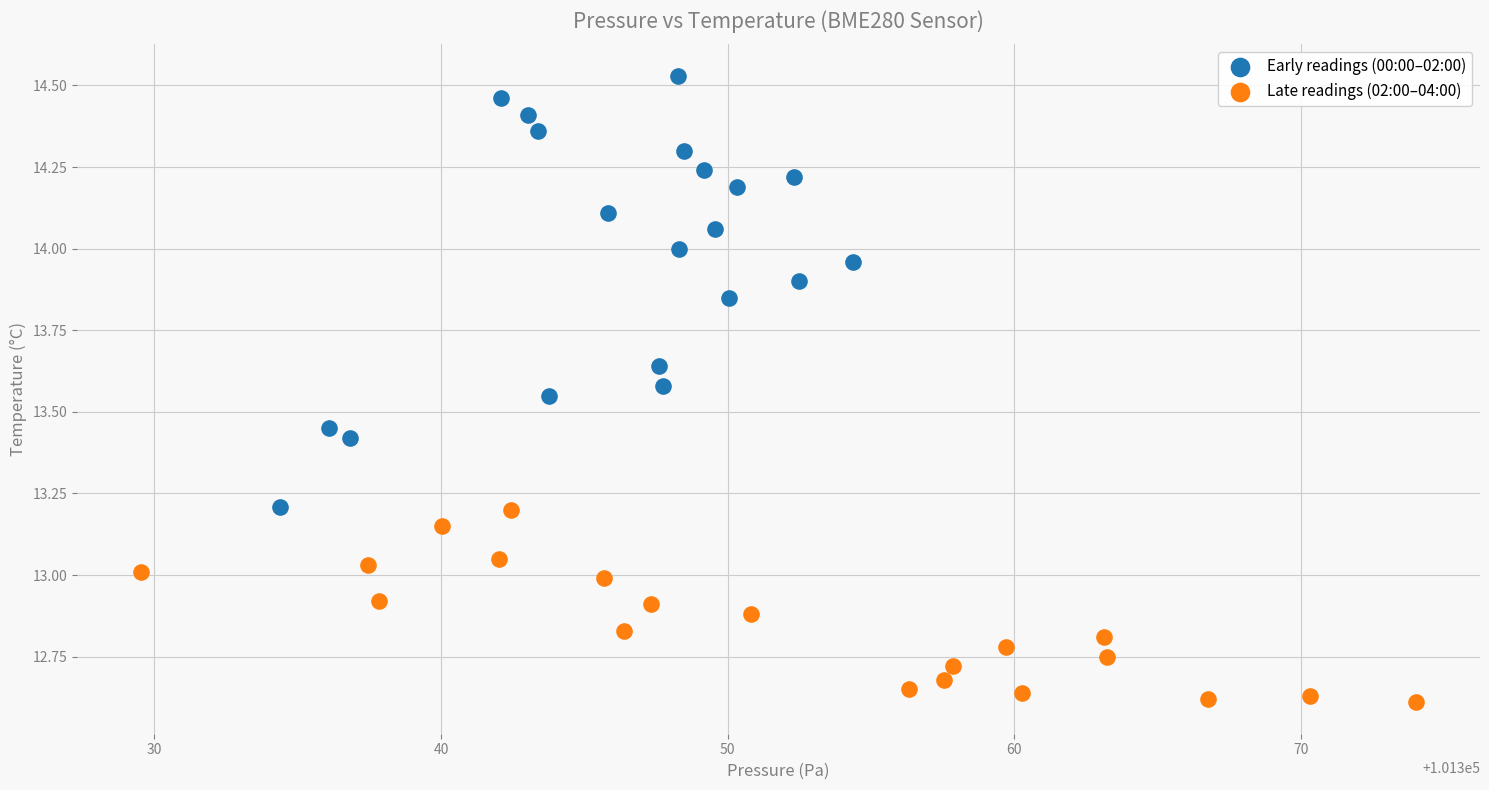

What are all the series names shown in the legend?

Early readings (00:00–02:00), Late readings (02:00–04:00)